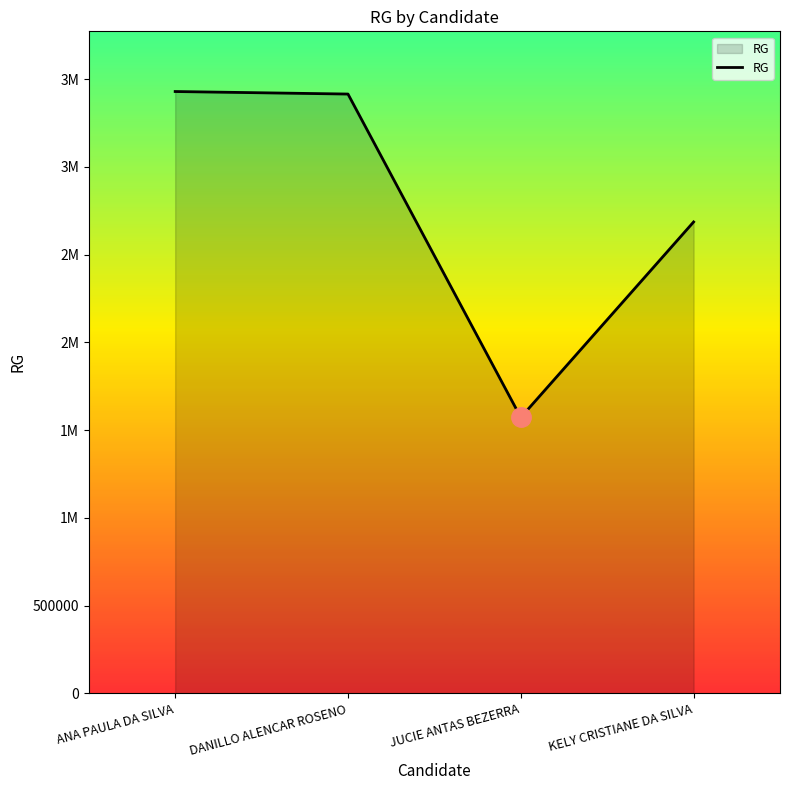

Approximately how many times larger is the value at ANA PAULA DA SILVA compared to DANILLO ALENCAR ROSENO?

1.0